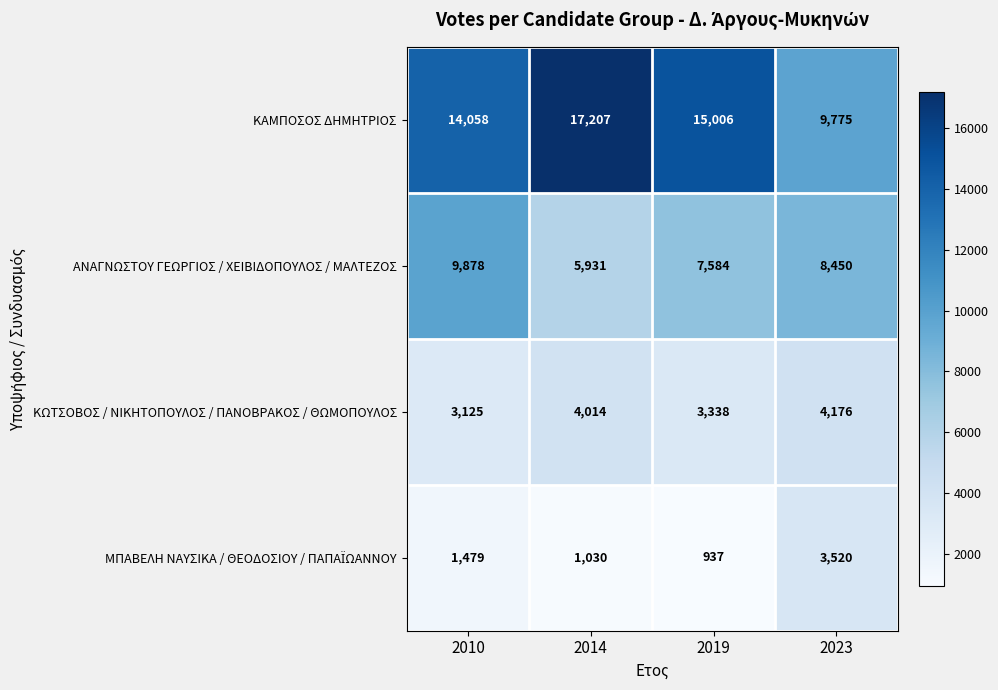

Where is ΚΑΜΠΟΣΟΣ ΔΗΜΗΤΡΙΟΣ nearest to the value 13491?

2010